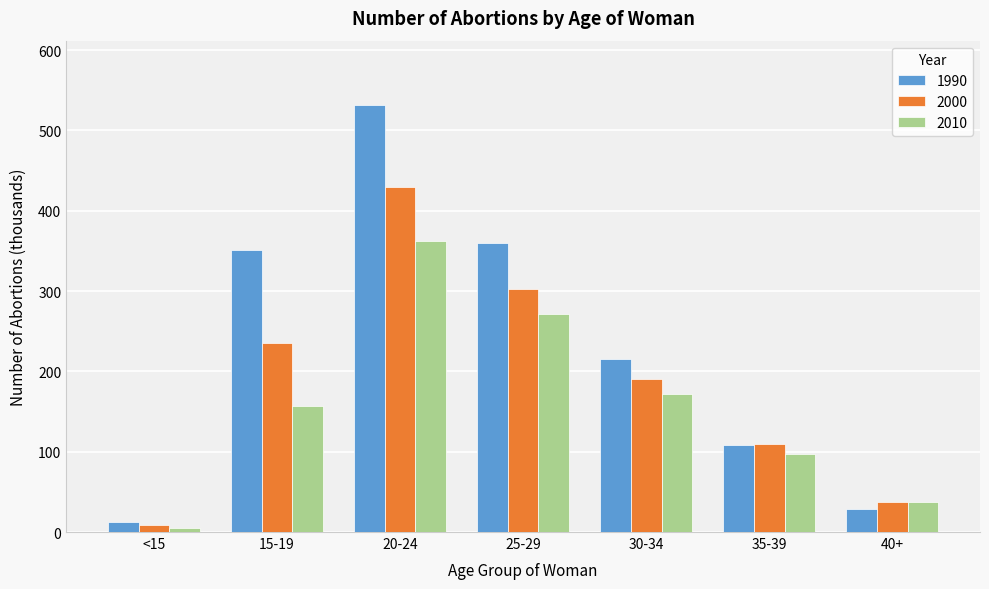

Reading left to right, what are all the values shown in this chart?

1990: 13	351	532	360	216	108	29
2000: 9	235	430	303	190	110	37
2010: 5	157	362	272	172	97	37